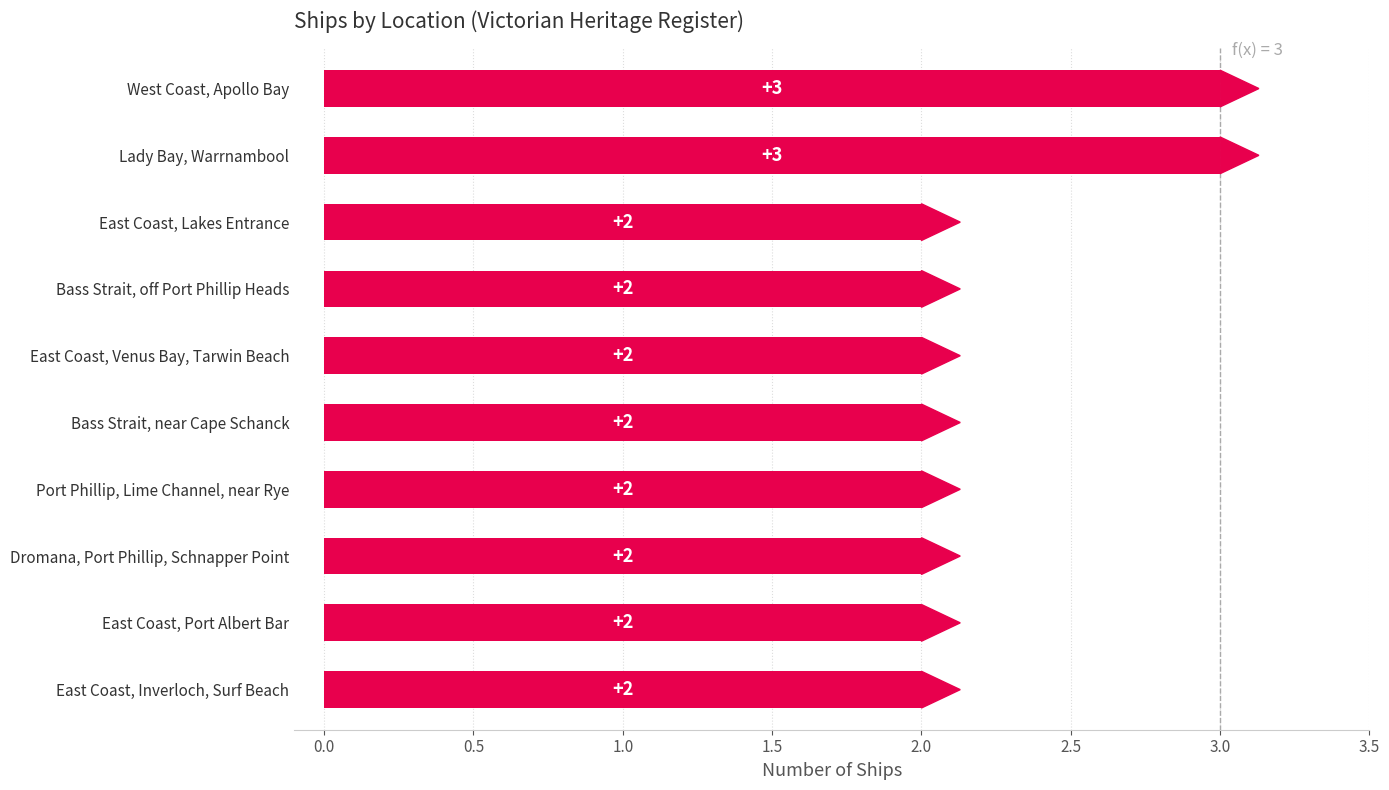

The chart shows a value of 2 at Port Phillip, Lime Channel, near Rye. True or false?

True